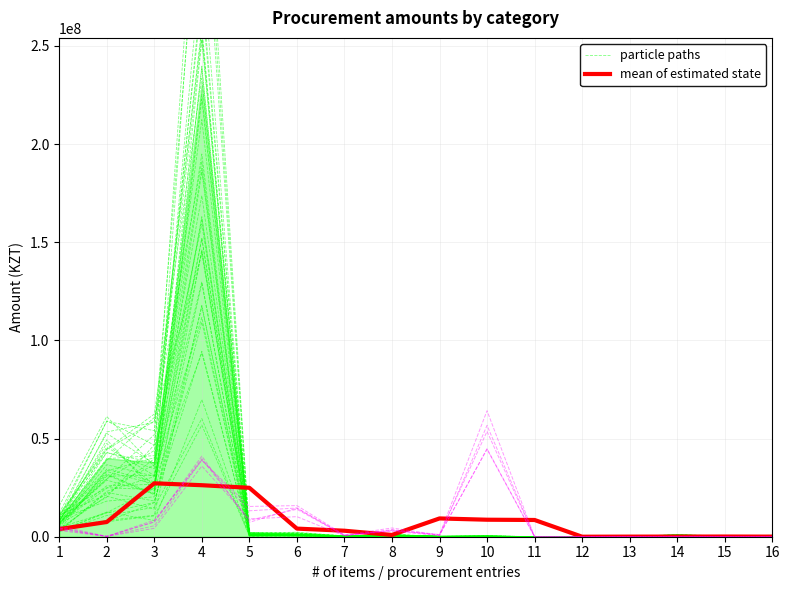

Reading left to right, what are all the values shown in this chart?

particle paths: 1=4589879.2	2=33242426.1	3=26800507.1	4=145635642.3	5=531042.7	6=496876.3	7=107222.7	8=587952.4	9=101083.1	10=199862.2	11=1221.6	12=11996.7	13=13946.7	14=291893.5	15=83768.0	16=183809.7
mean of estimated state: 1=3886916.2	2=7492286.2	3=27204886.9	4=26243134.3	5=24921766.2	6=4130828.1	7=3055839.1	8=907859.8	9=9311927.4	10=8663141.4	11=8528067.0	12=2436.9	13=49771.4	14=63097.0	15=93129.2	16=45522.0